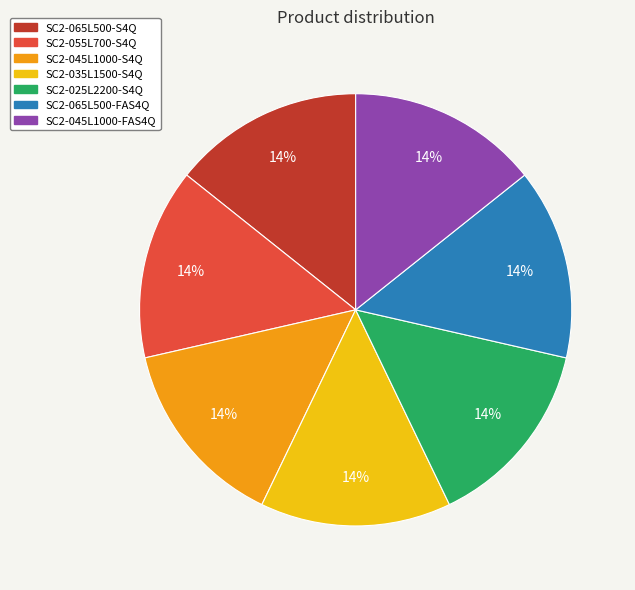

Count the number of slices in the pie.

7